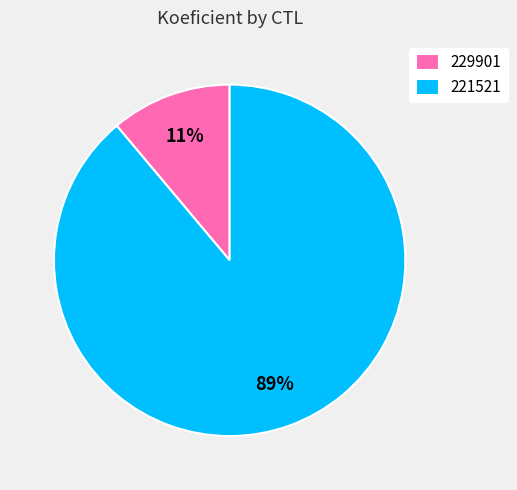

Does 229901 account for over 50% of the chart?

No